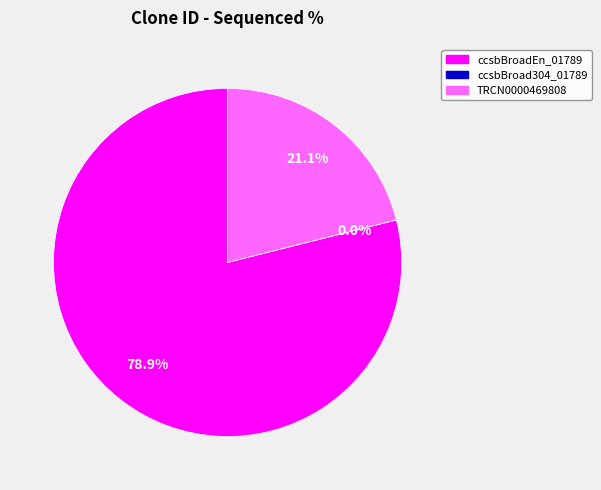

To the nearest percent, what is the combined percentage of TRCN0000469808 and ccsbBroad304_01789?

21%